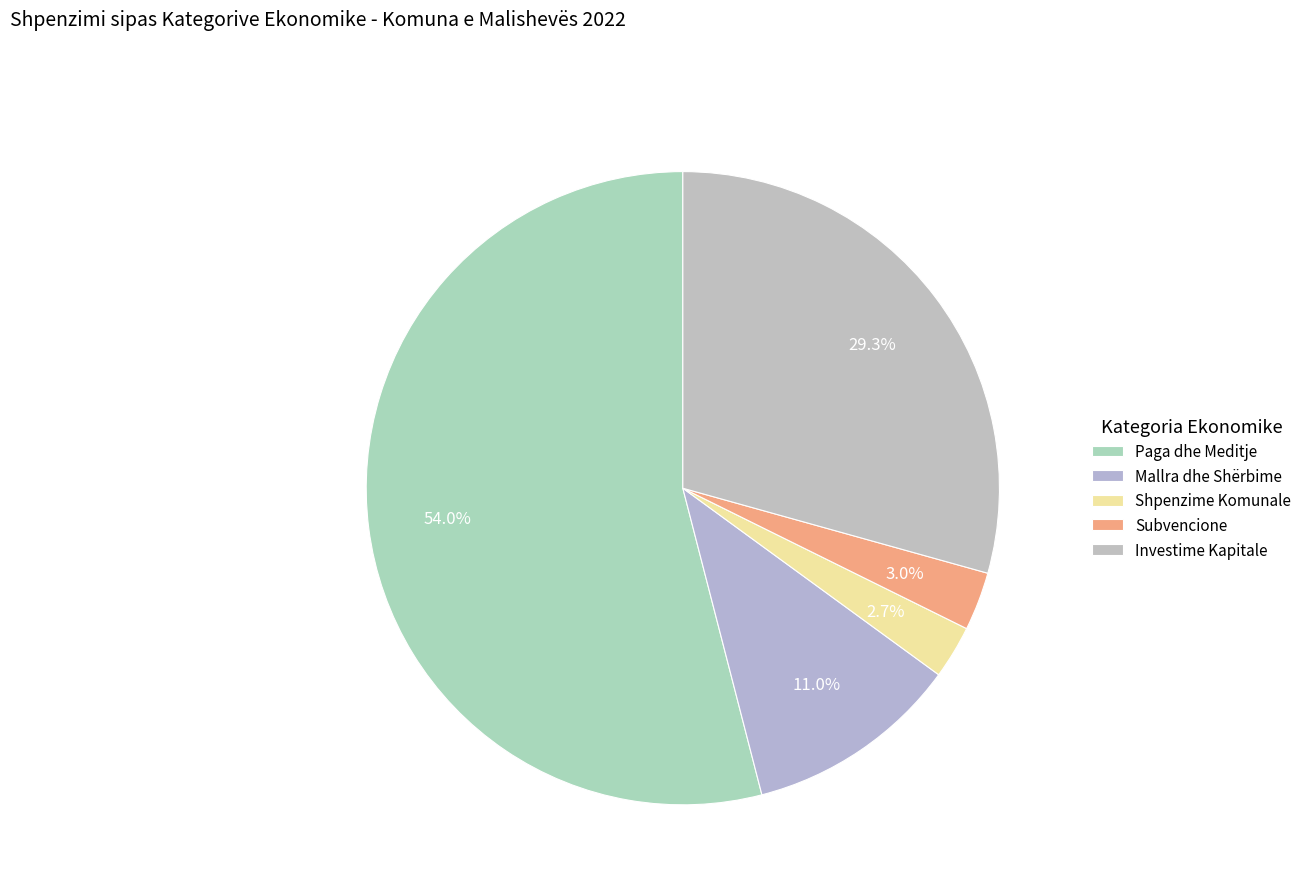

What is the largest slice in the pie chart?

Paga dhe Meditje